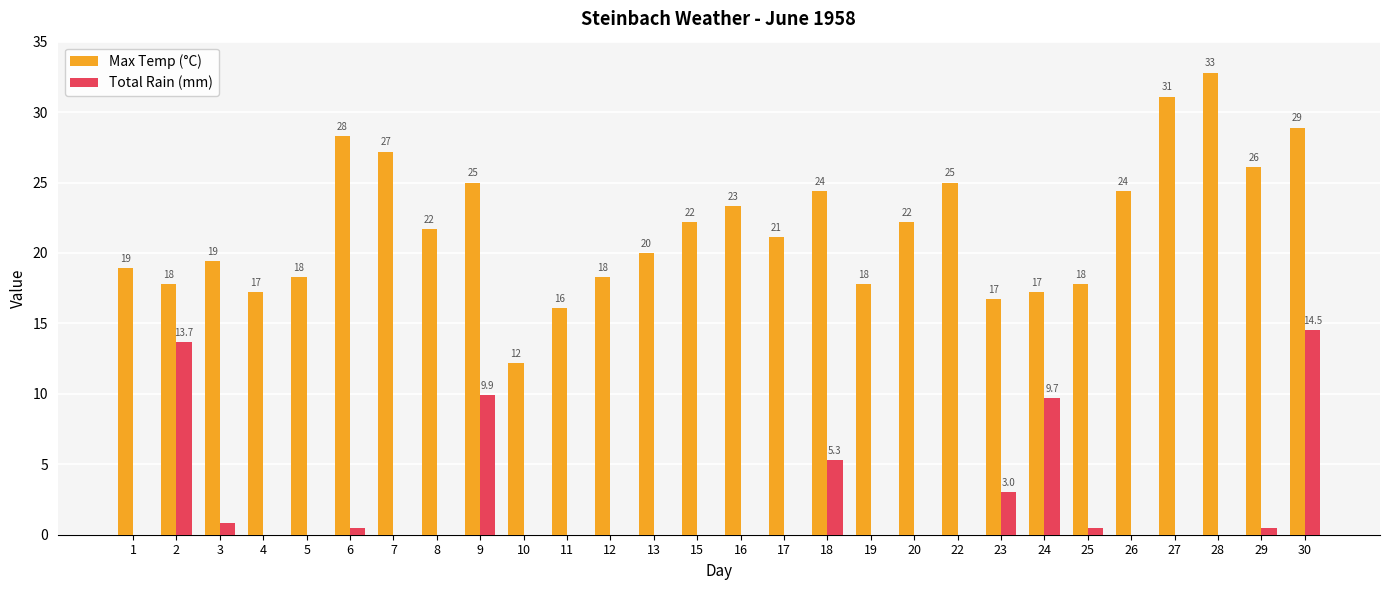

Is the value of Total Rain (mm) at 26 greater than the value of Max Temp (°C) at 5?

No